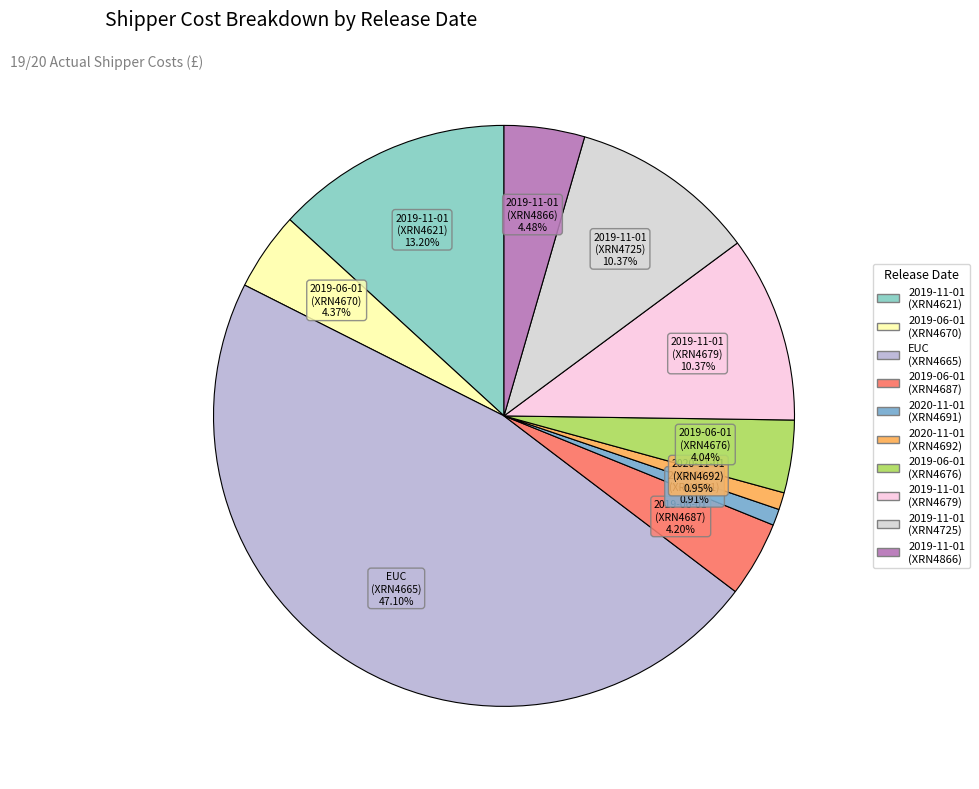

Which has a higher value, 2019-11-01 (XRN4679) or 2020-11-01 (XRN4692)?

2019-11-01 (XRN4679)